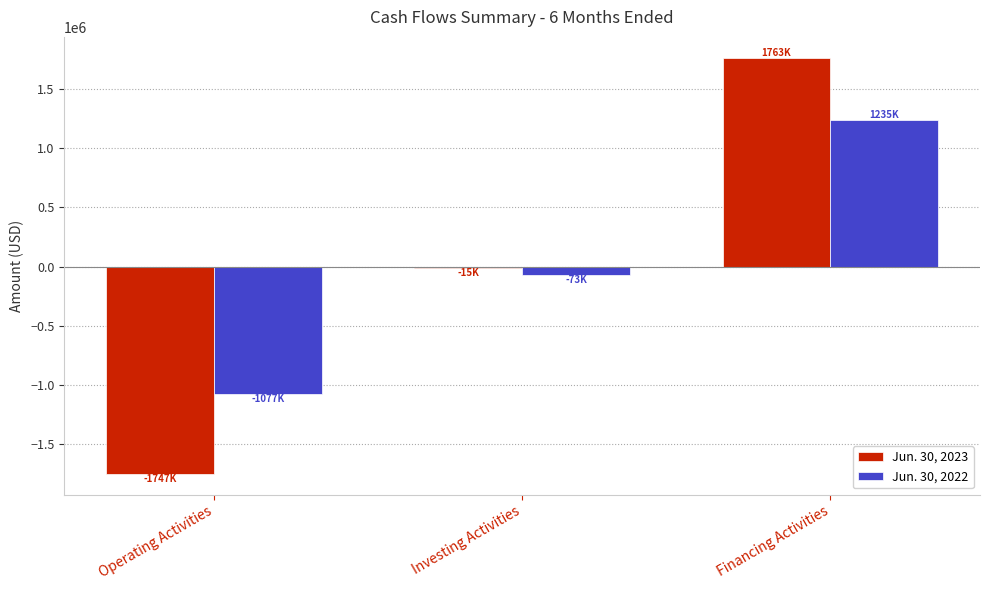

List the series in order of their peak value, lowest first.

Jun. 30, 2022, Jun. 30, 2023